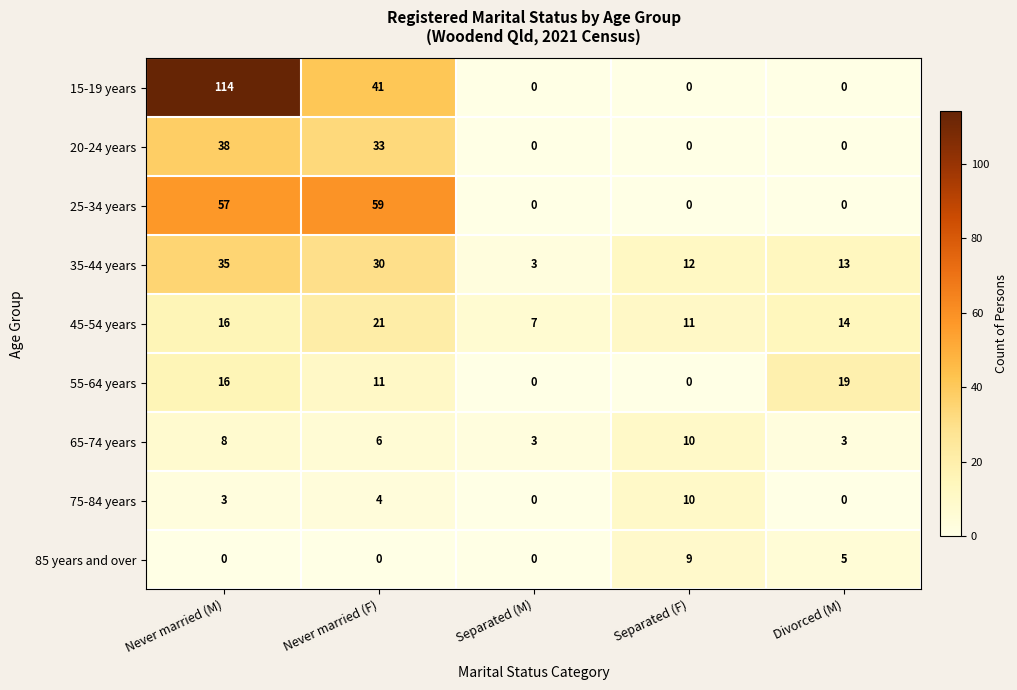

What is the total value across all series at Never married (F)?

205